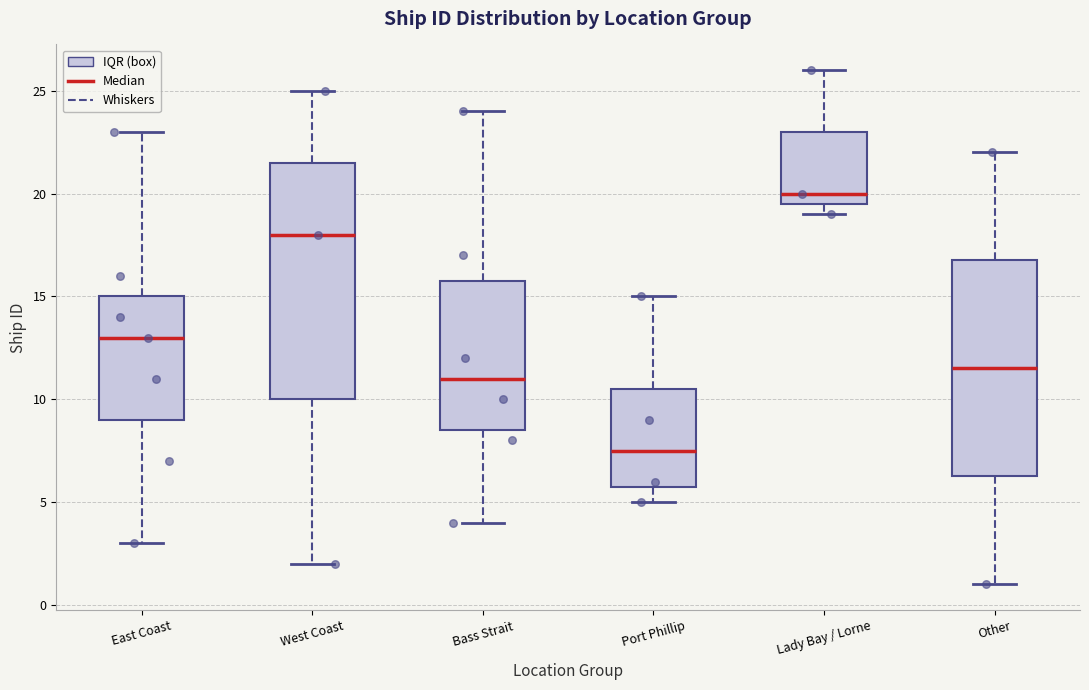

Which box has the highest median line?

Lady Bay / Lorne